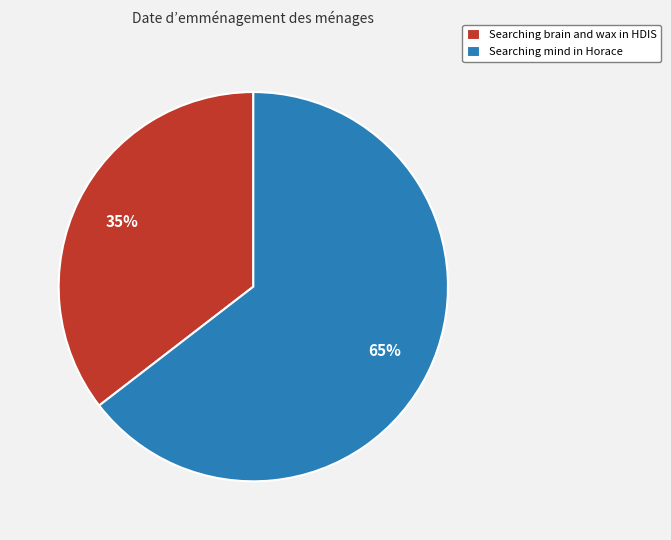

Rank the categories by value from highest to lowest.

Searching mind in Horace, Searching brain and wax in HDIS